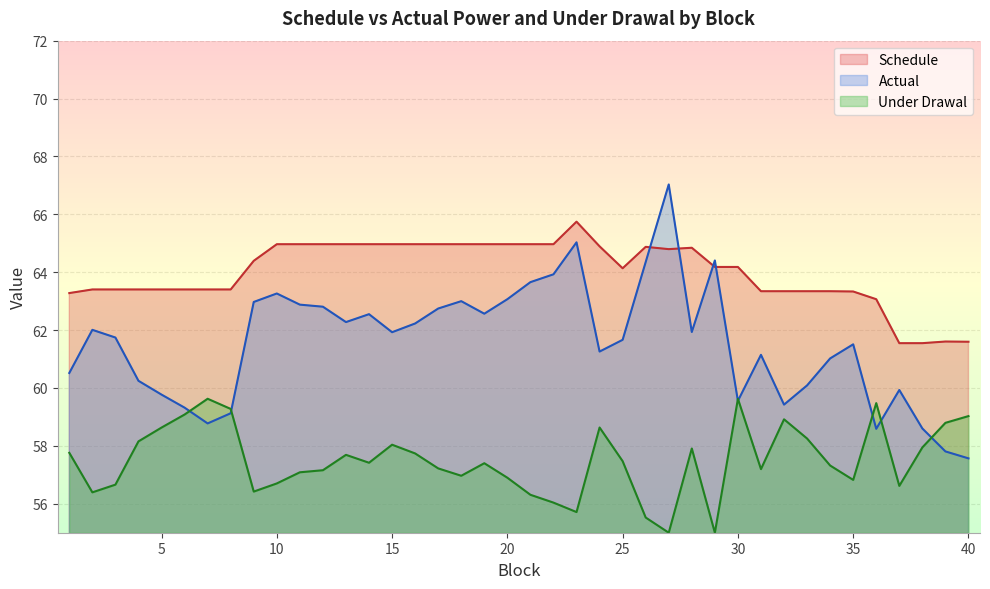

True or false: Actual and Schedule cross at least once.

True